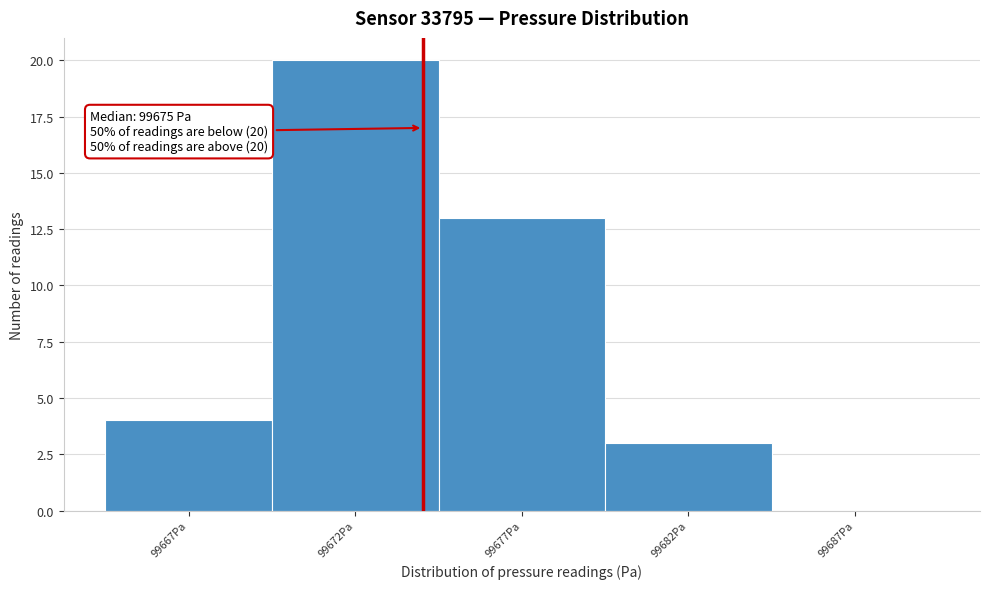

Reading right to left, transcribe all the data shown in this chart.

99687Pa=0	99682Pa=3	99677Pa=13	99672Pa=20	99667Pa=4